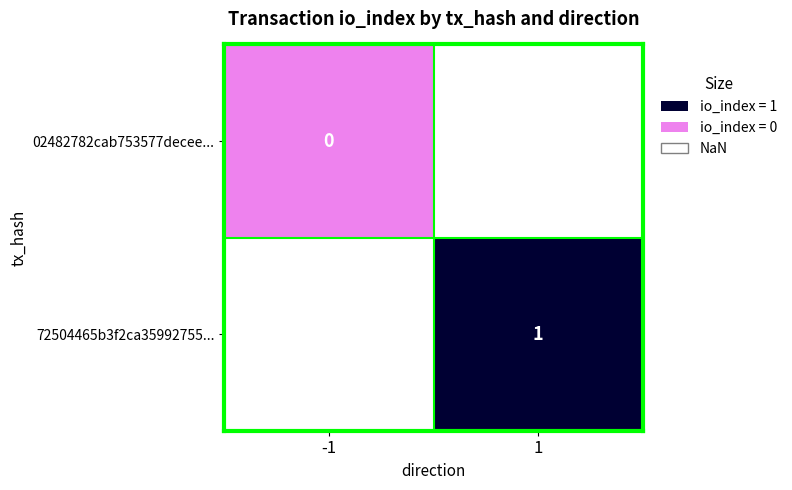

Which series has the widest spread of values?

02482782cab753577decee...